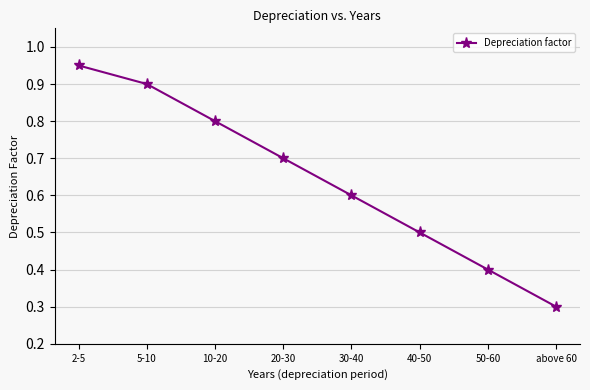

Count the number of categories in the chart.

8